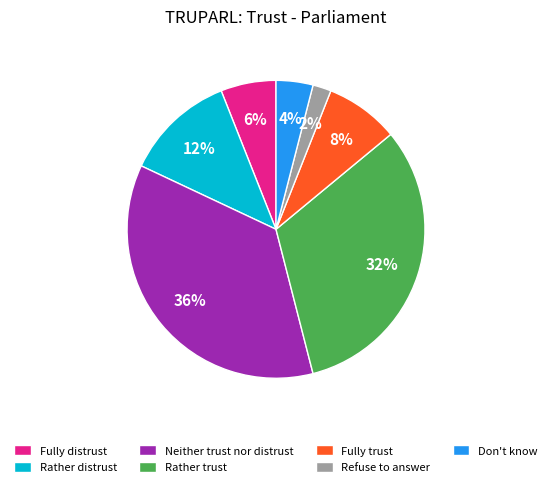

Does any single category account for the majority?

No